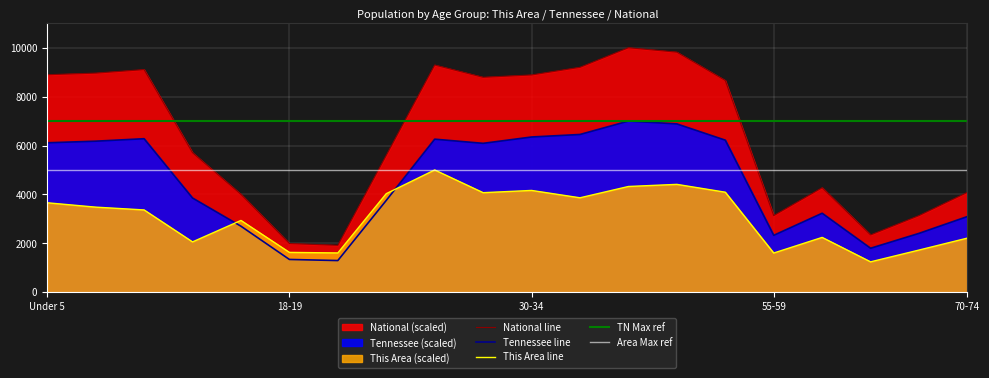

True or false: National line and Tennessee line cross at least once.

False